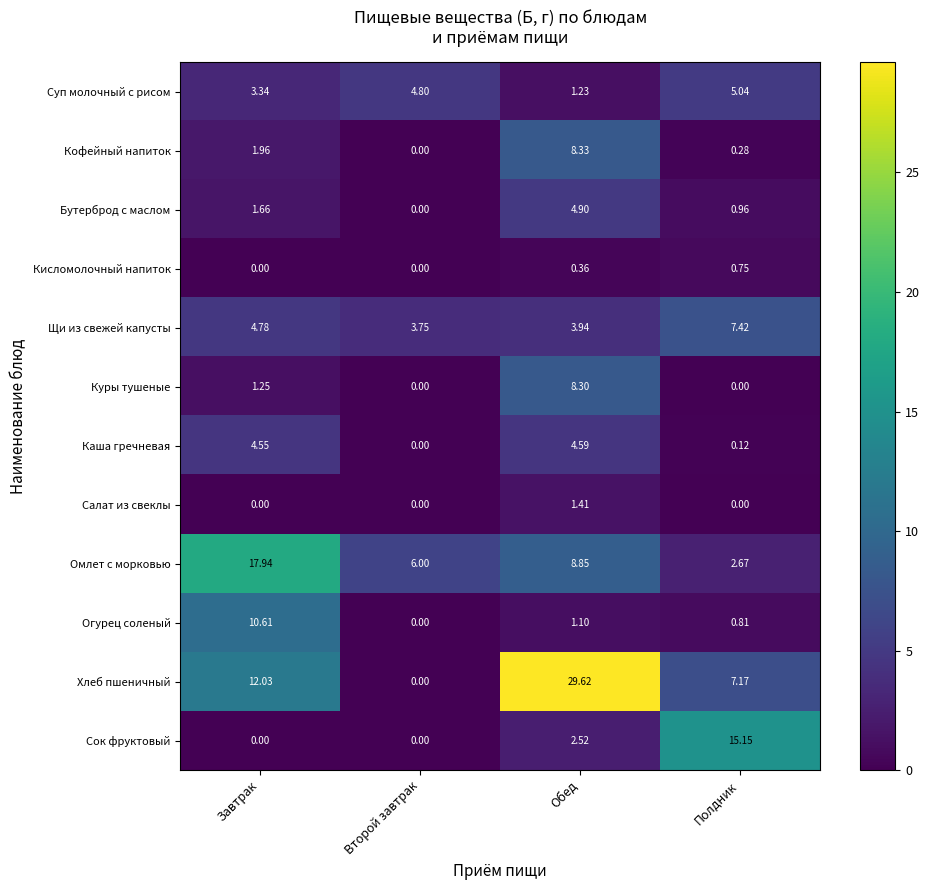

Which category has the highest value across all series?

Обед